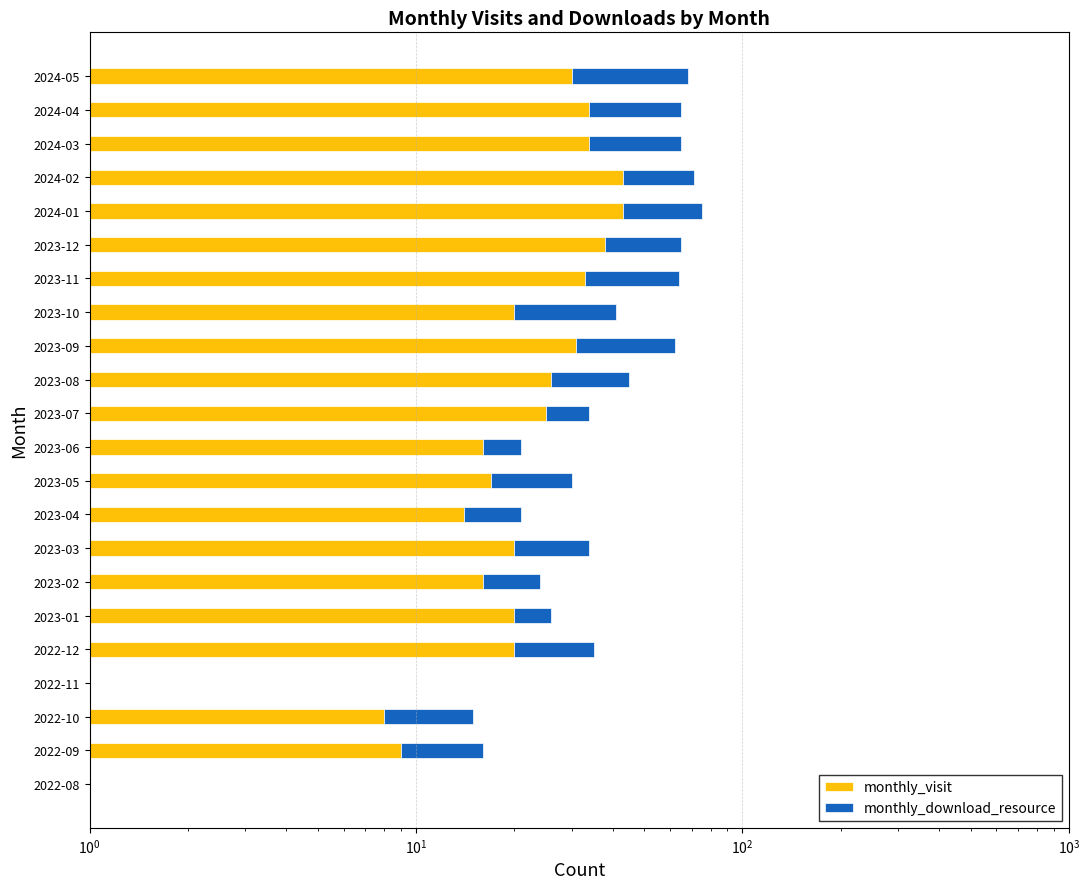

What are all the series names shown in the legend?

monthly_visit, monthly_download_resource